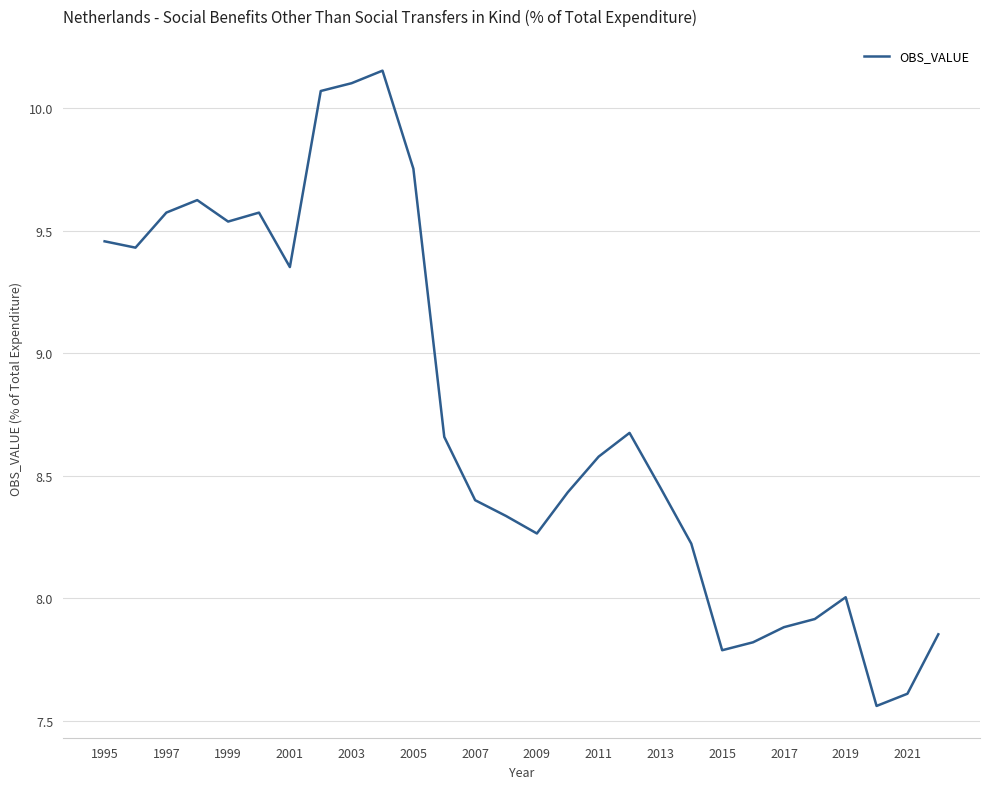

What is the difference between the maximum and minimum values?

2.6